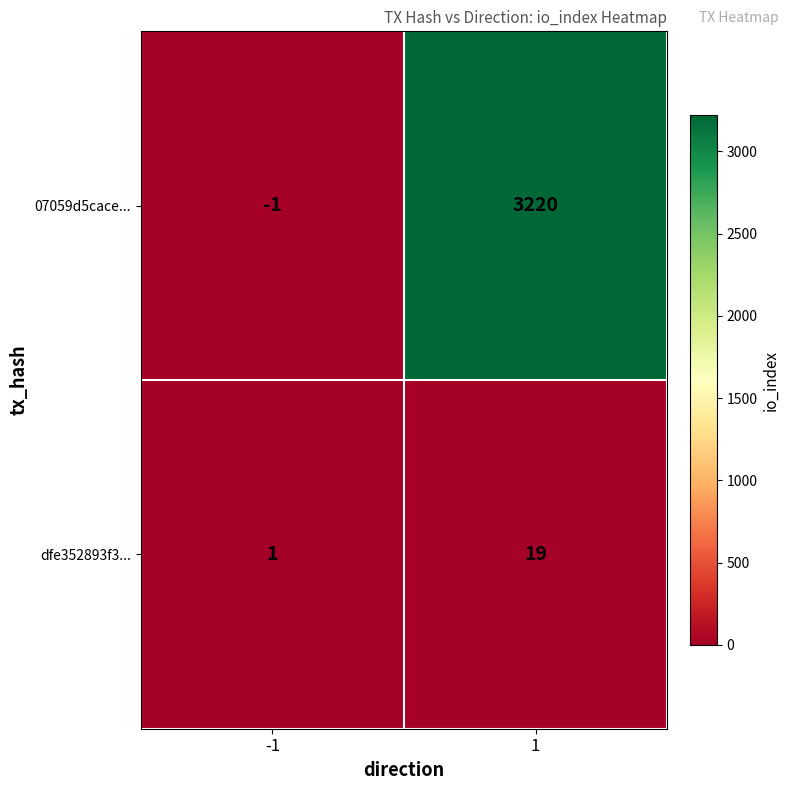

List the labels in order of 07059d5cace... value, largest first.

1, -1